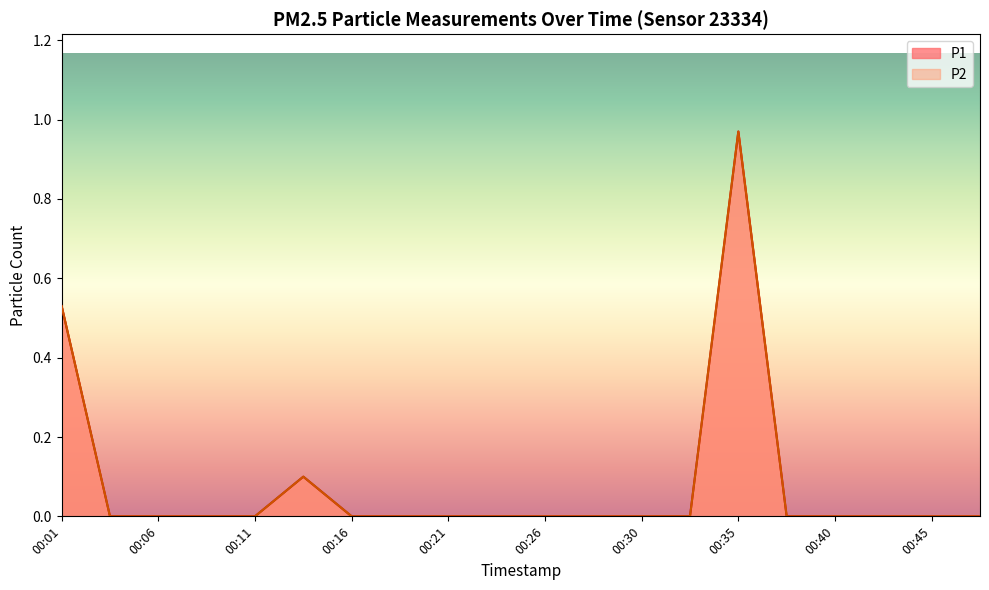

The value of P2 at 00:33 is 0.0. True or false?

True